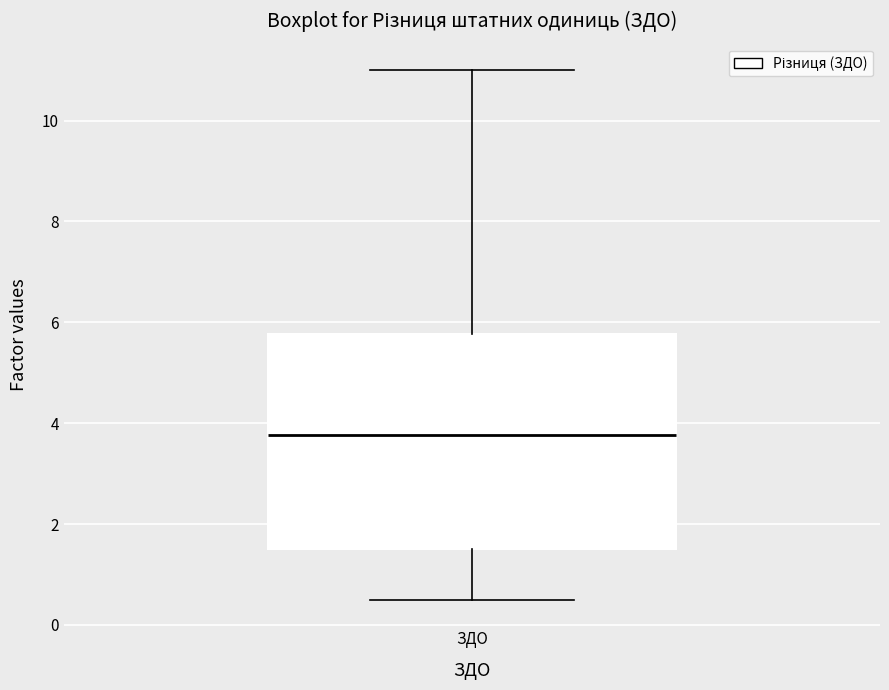

Transcribe this box plot: give where the median line is, the range the box spans, and where the two whiskers end, as read against the y-axis. The values are not printed on the chart, so give them approximately, as read against the axis.

median 3.8, box 1.6 to 5.8, whiskers 0.6 to 11.0